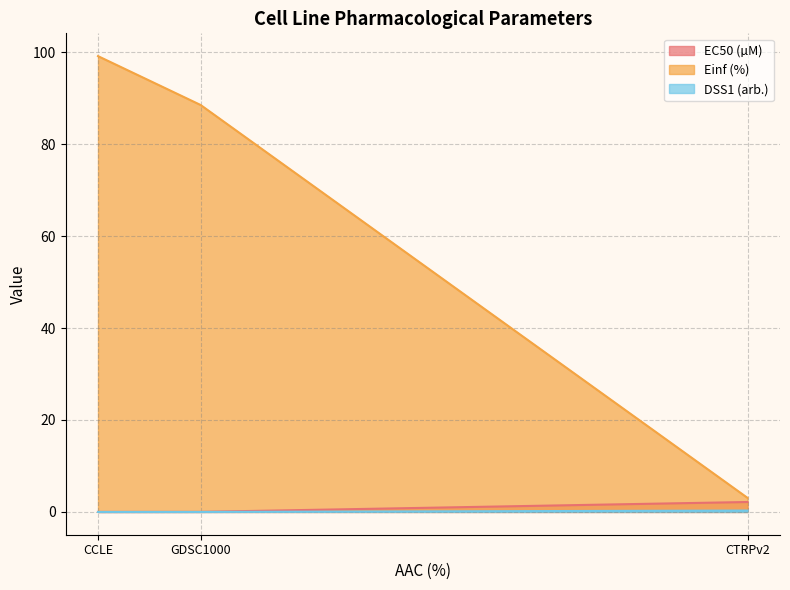

At which label is EC50 (µM) closest to 1?

GDSC1000